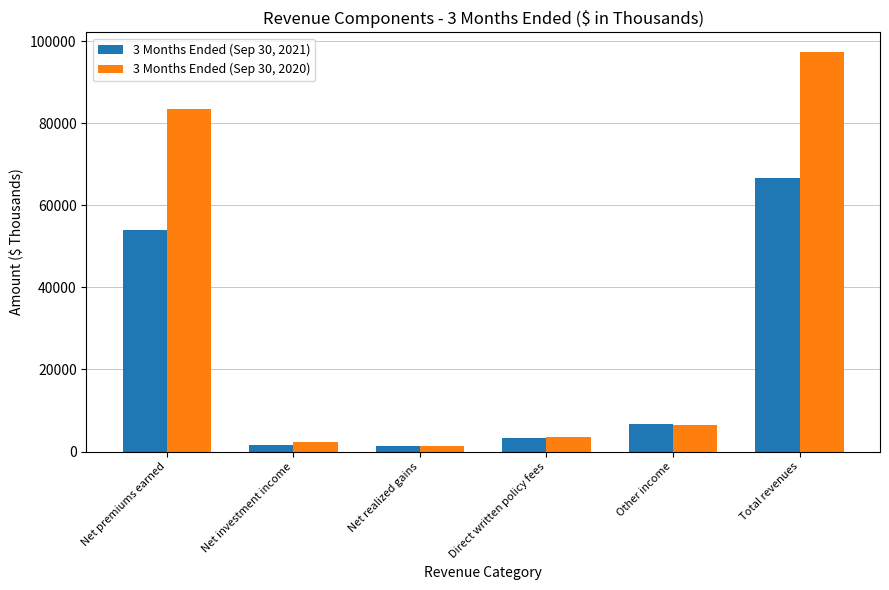

Reading left to right, what are all the values shown in this chart?

3 Months Ended (Sep 30, 2021): Net premiums earned=53929	Net investment income=1685	Net realized gains=1273	Direct written policy fees=3179	Other income=6658	Total revenues=66724
3 Months Ended (Sep 30, 2020): Net premiums earned=83546	Net investment income=2404	Net realized gains=1324	Direct written policy fees=3603	Other income=6439	Total revenues=97316